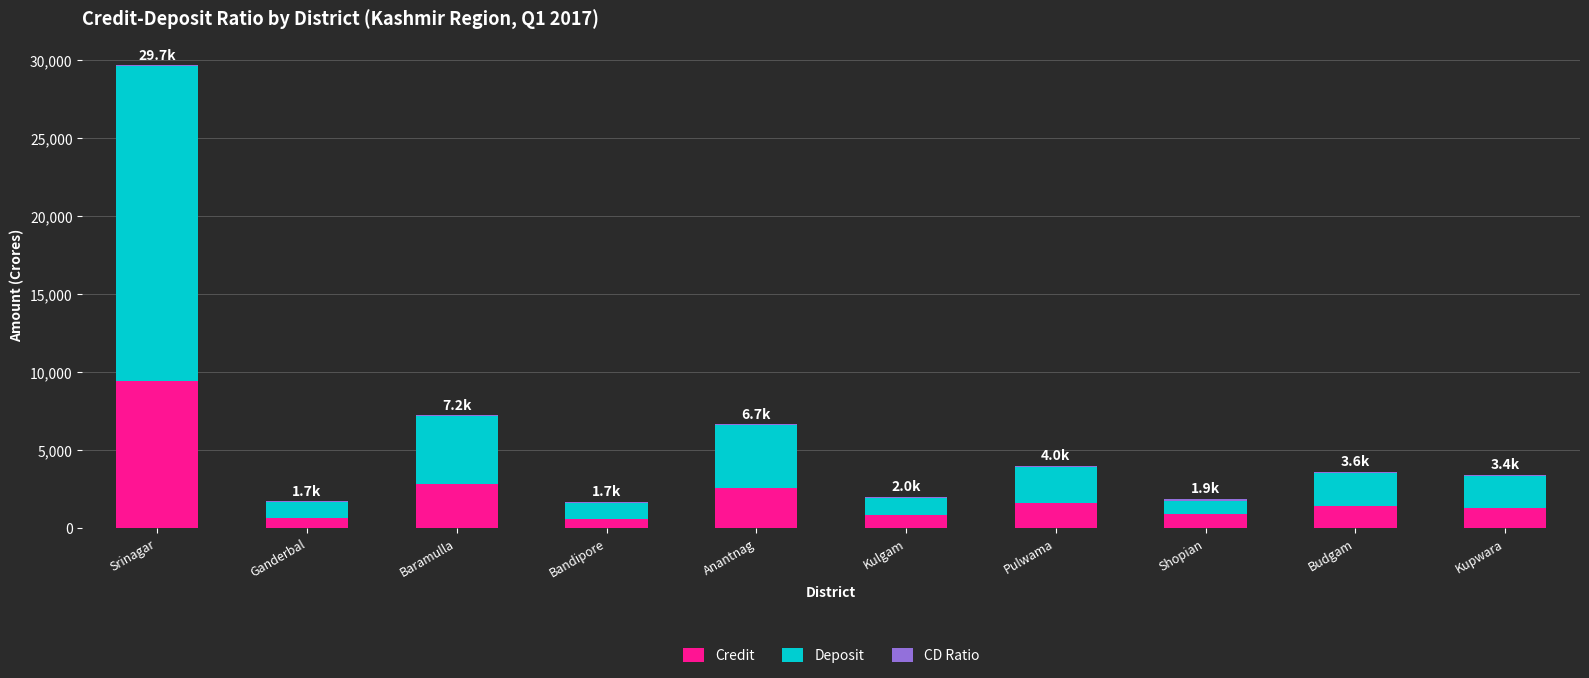

Is it true that Credit equals 835.7 at Baramulla?

False